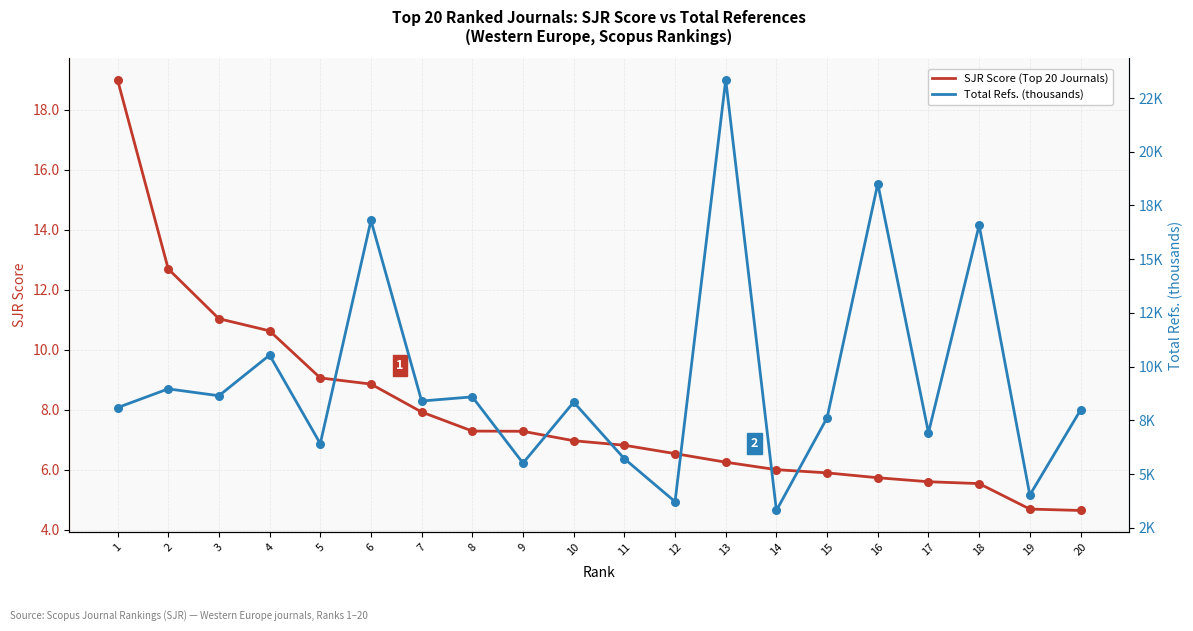

What is the total value across all series at 14?

9.3